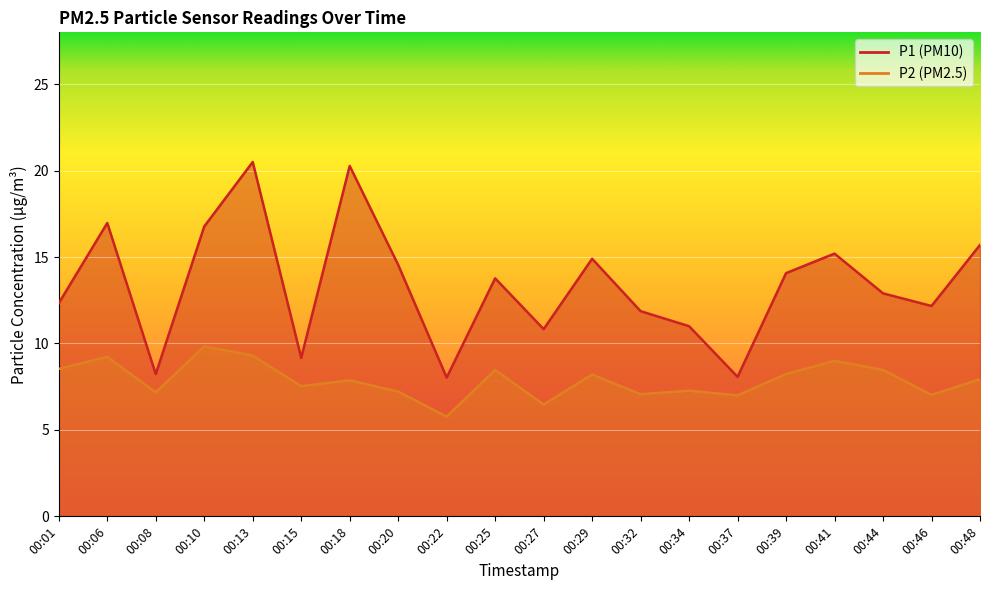

What is the lowest value of the P1 series?

8.0